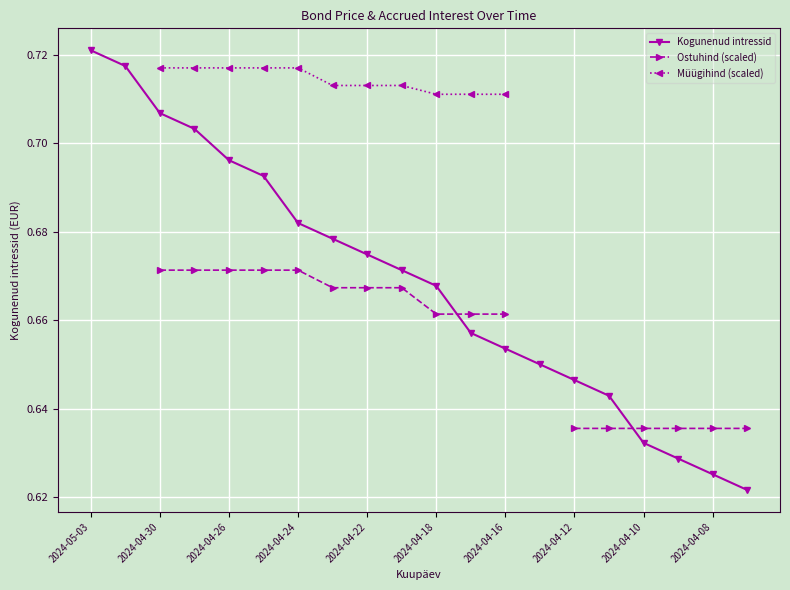

True or false: Kogunenud intressid has more than 0 interior local peaks.

False